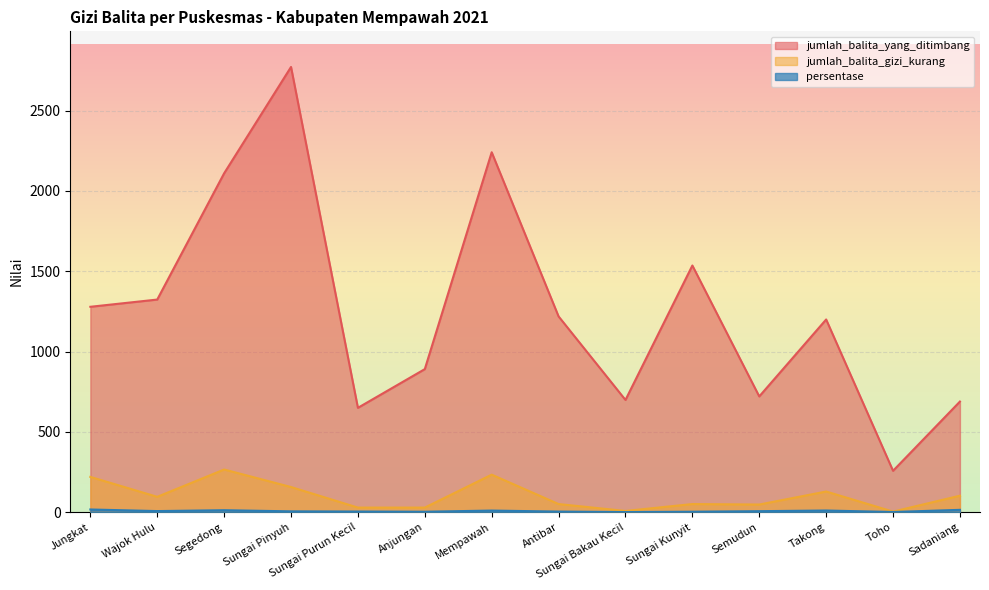

What is the sum of all persentase values?

103.4